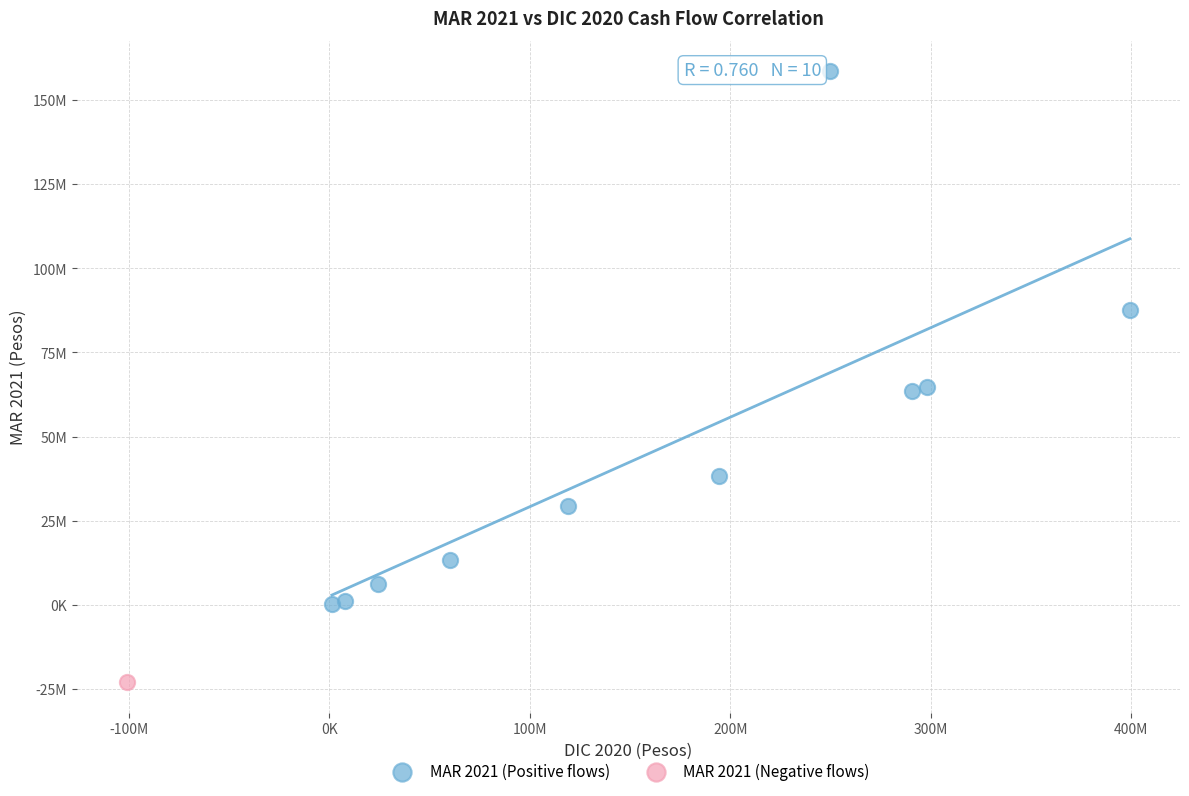

What are all the series names shown in the legend?

MAR 2021 (Positive flows), MAR 2021 (Negative flows)